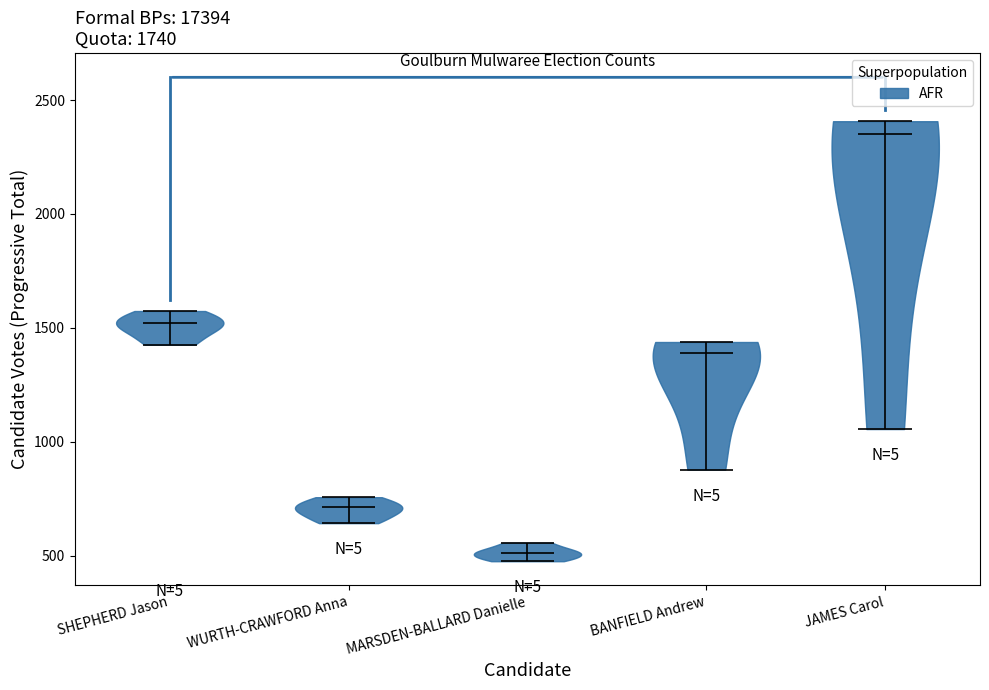

Reading left to right, read every violin against the y-axis: where its median line is, and the lowest and highest points it reaches. The values are not printed on the chart, so give them approximately, as read against the axis.

SHEPHERD Jason: median line 1500, lowest point 1450, highest point 1550
WURTH-CRAWFORD Anna: median line 700, lowest point 650, highest point 750
MARSDEN-BALLARD Danielle: median line 500, lowest point 500, highest point 550
BANFIELD Andrew: median line 1400, lowest point 900, highest point 1450
JAMES Carol: median line 2350, lowest point 1050, highest point 2400